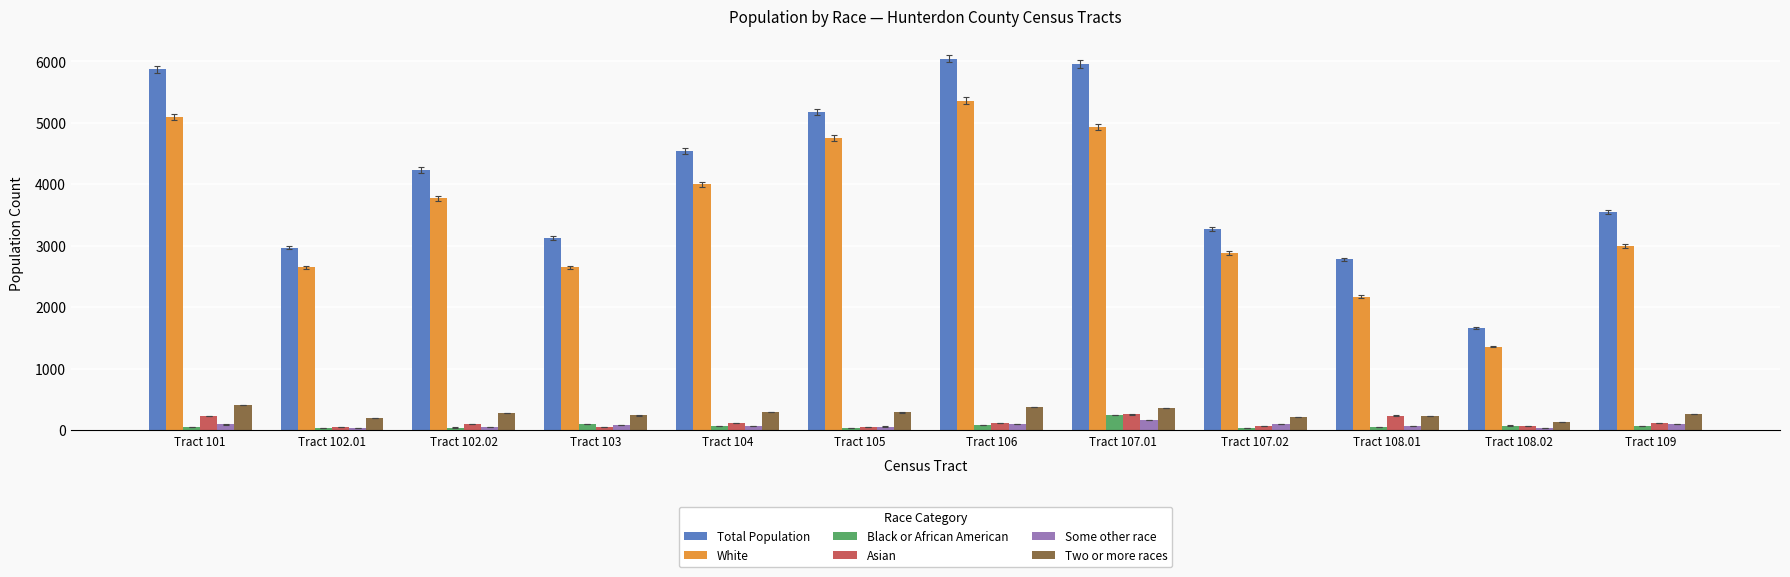

What is the highest value of the Black or African American series?

247